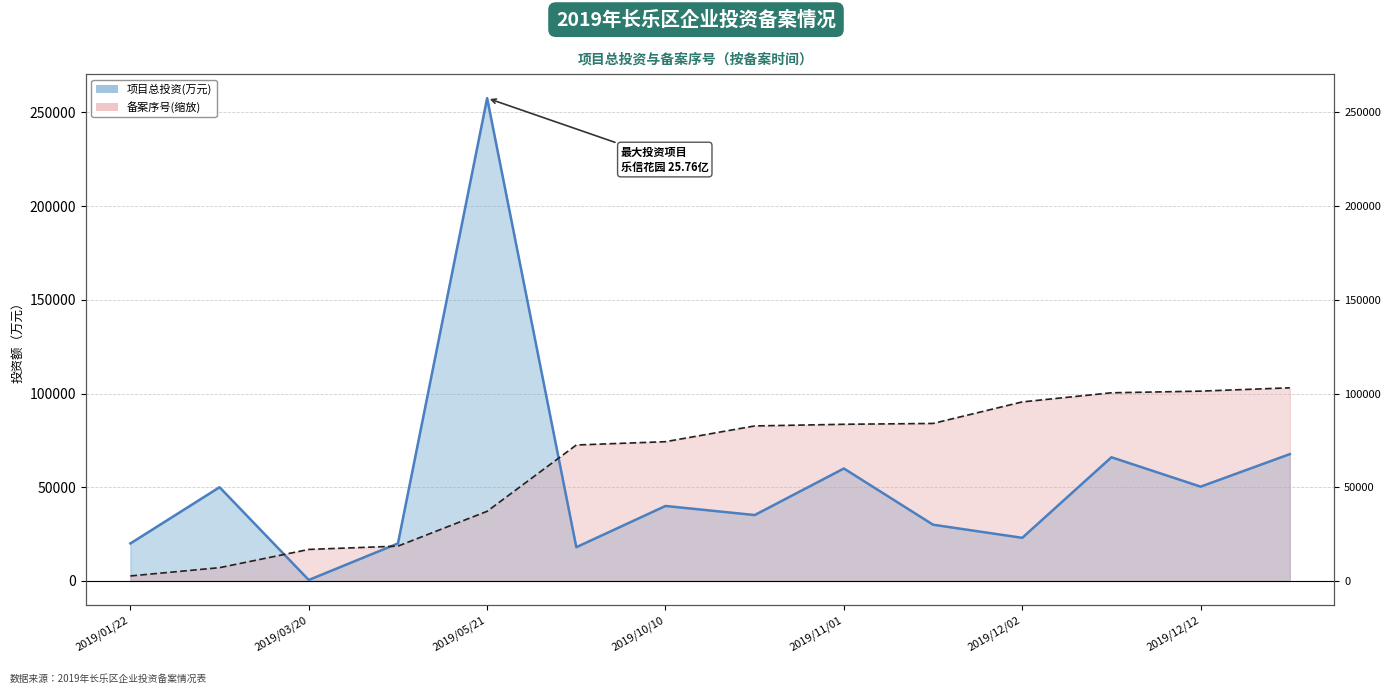

How many data points in 项目总投资(万元) are less than 40000?

7